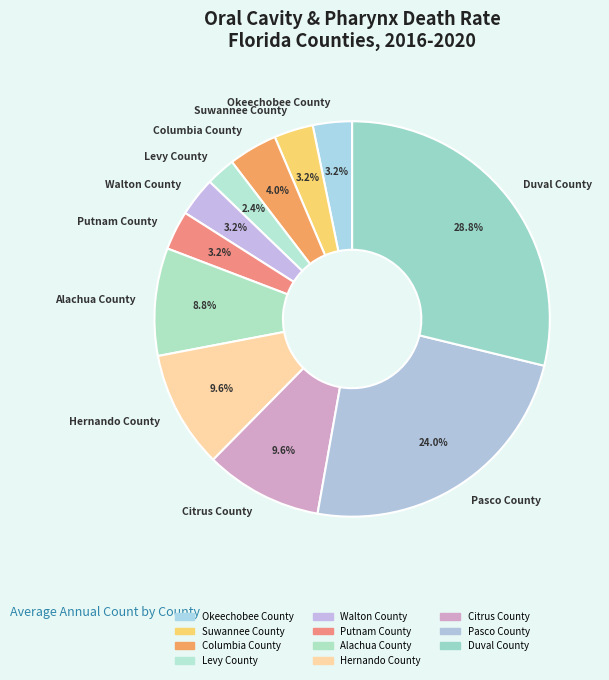

Is there a majority slice in this chart?

No